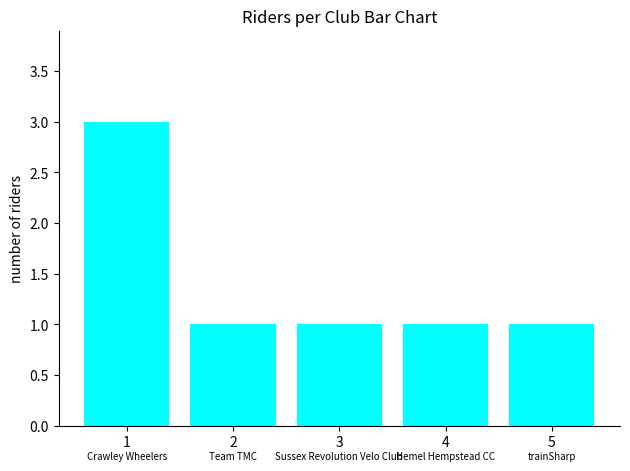

True or false: the data shows 1 at 3.

True